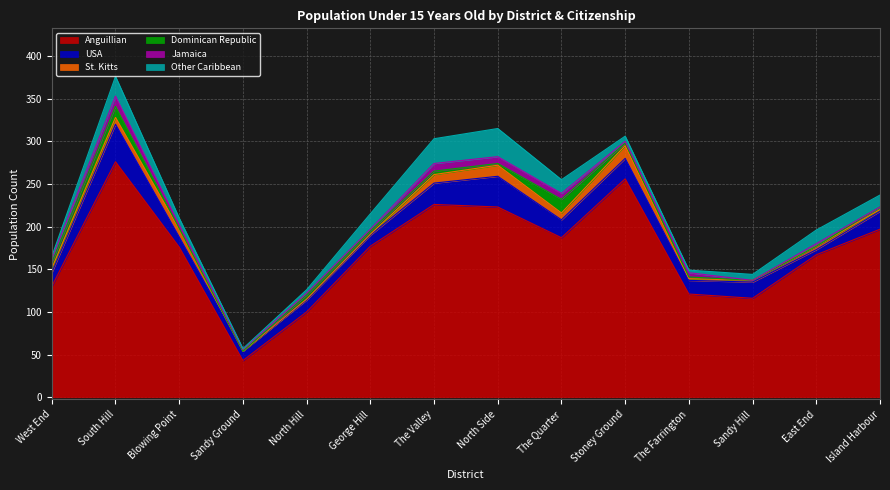

Is it true that Dominican Republic equals 10 at Sandy Ground?

False